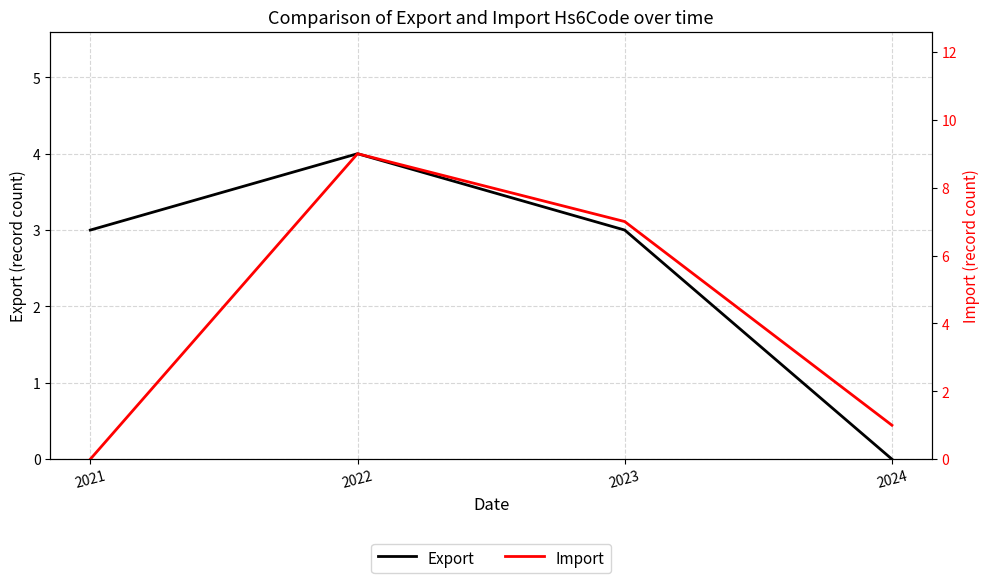

What are all the series names shown in the legend?

Export, Import